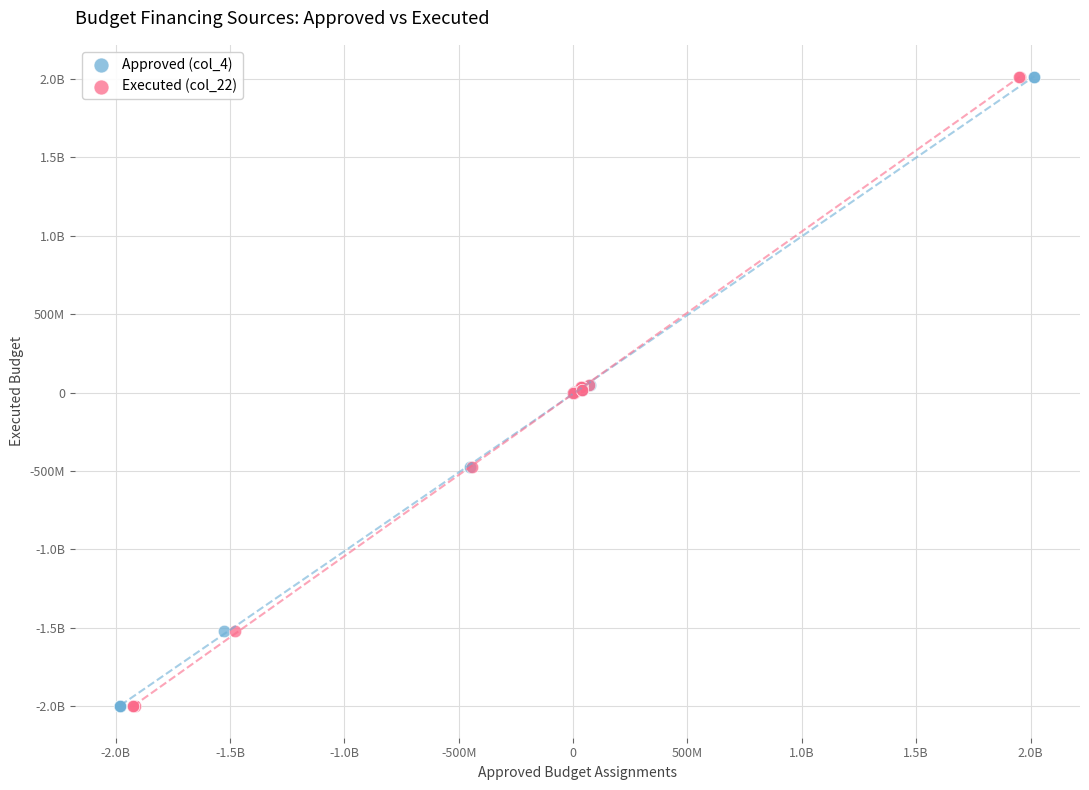

What are all the series names shown in the legend?

Approved (col_4), Executed (col_22)